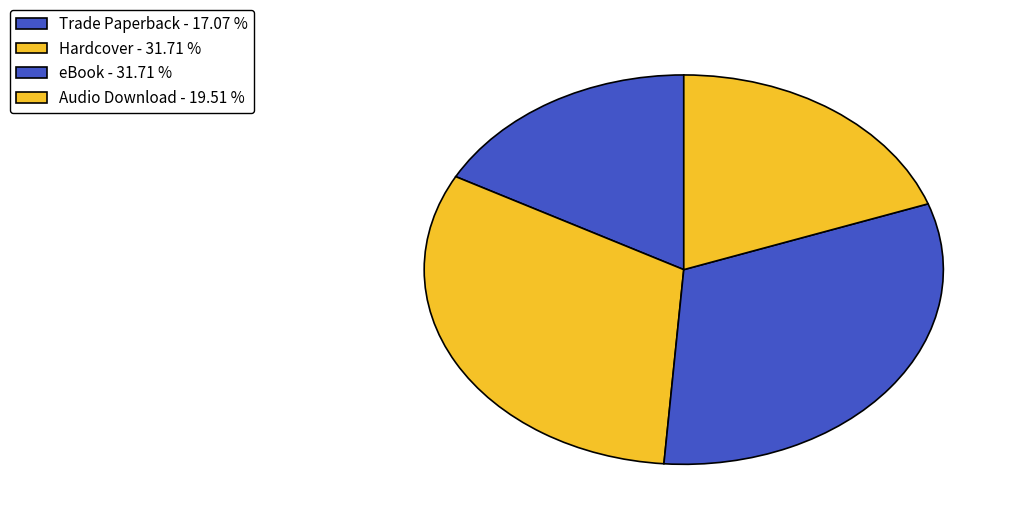

Which category has the smallest portion of the pie?

Trade Paperback